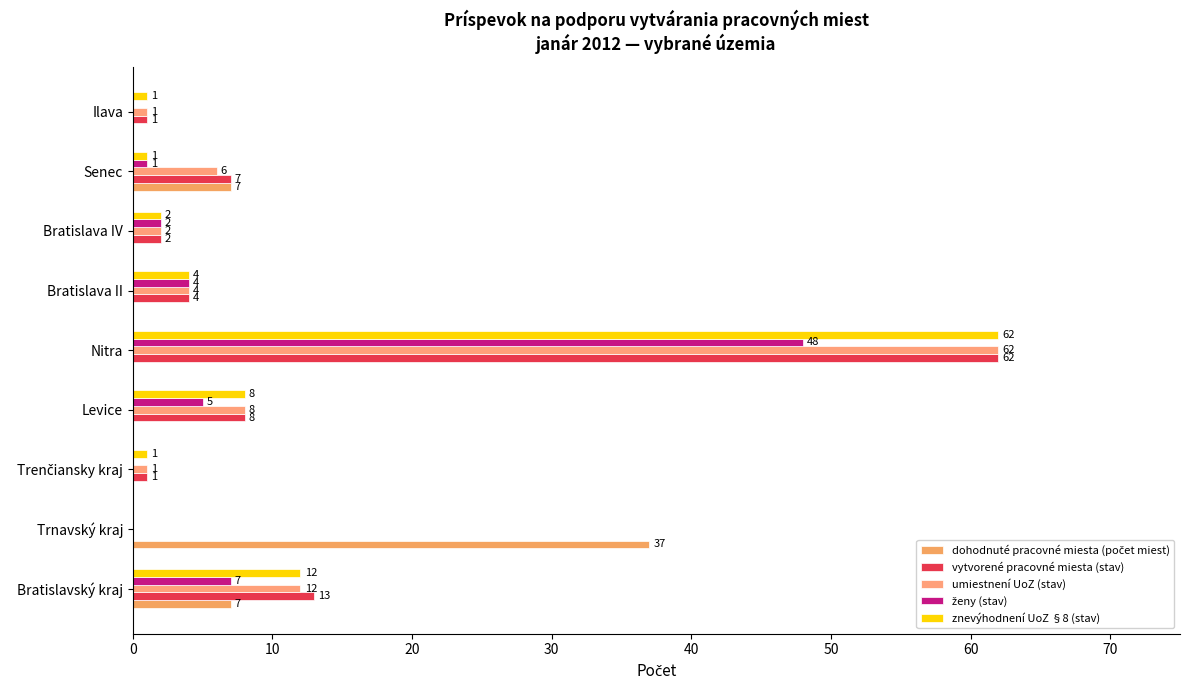

Reading left to right, extract all data points from this chart.

dohodnuté pracovné miesta (počet miest): 7	37	0	0	0	0	0	7	0
vytvorené pracovné miesta (stav): 13	0	1	8	62	4	2	7	1
umiestnení UoZ (stav): 12	0	1	8	62	4	2	6	1
ženy (stav): 7	0	0	5	48	4	2	1	0
znevýhodnení UoZ §8 (stav): 12	0	1	8	62	4	2	1	1